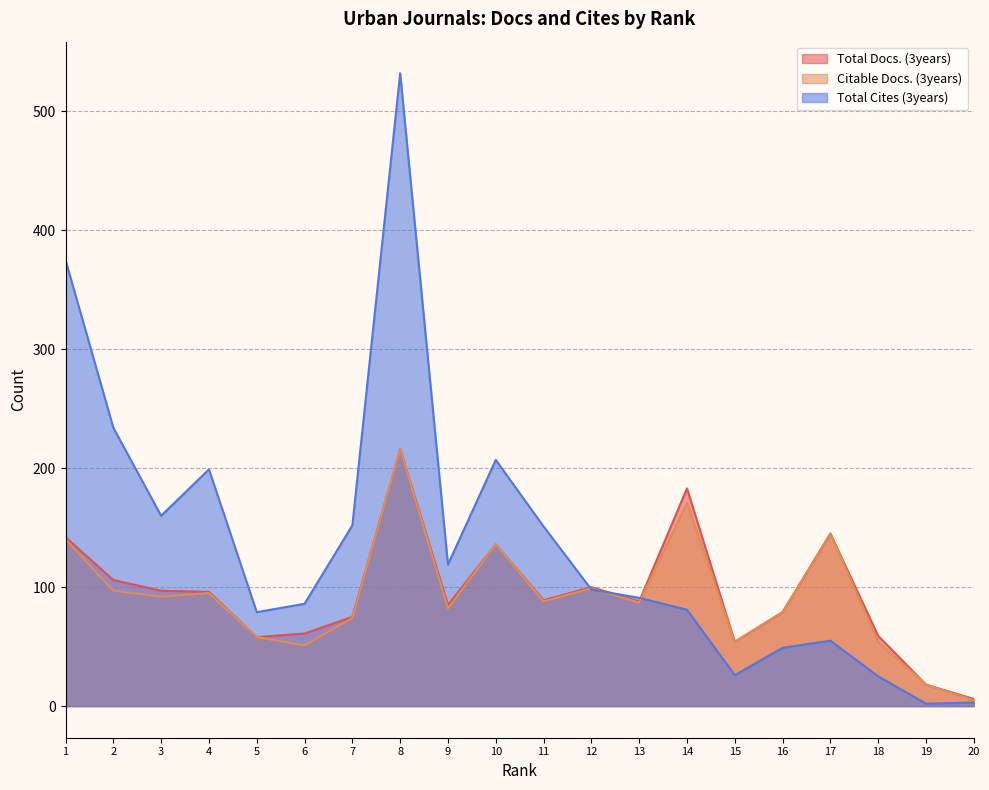

Does the chart have visible grid lines?

Yes